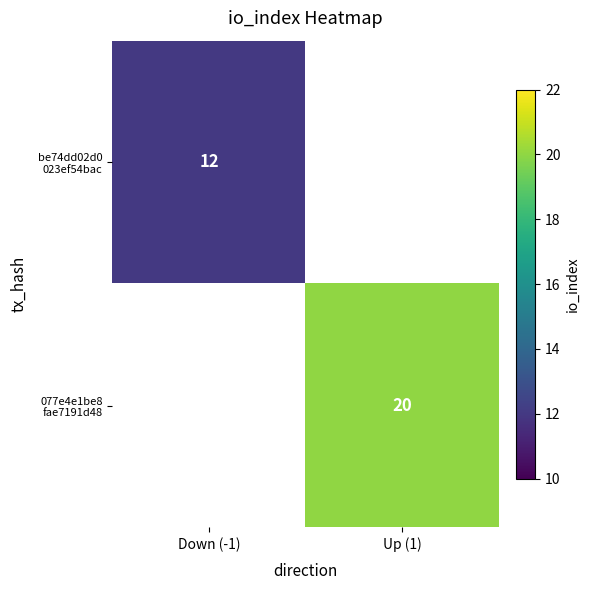

Rank the categories by 077e4e1be8 fae7191d48 value from lowest to highest.

Down (-1), Up (1)